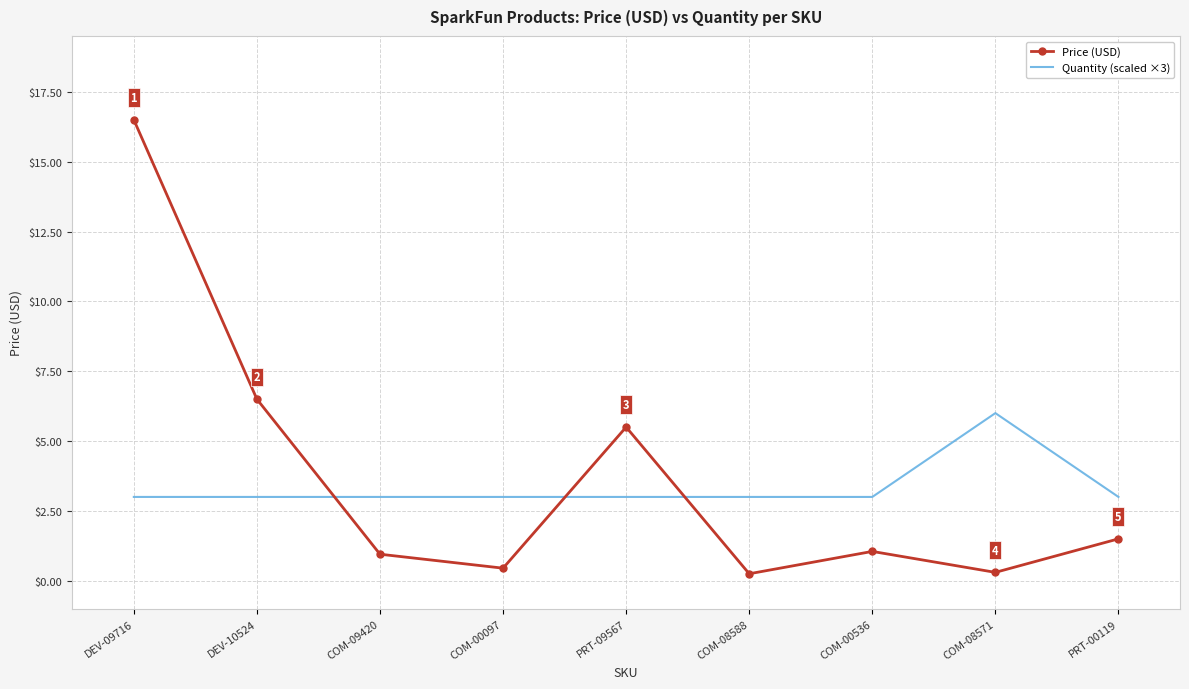

At which category does the chart reach its peak across all series?

DEV-09716